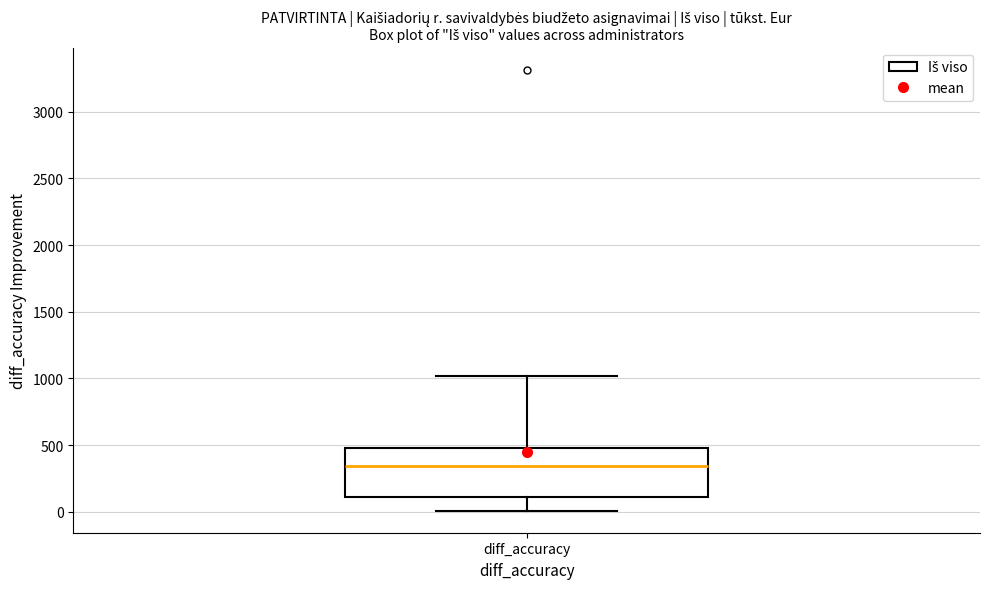

Read this box plot against the y-axis: the position of the median line, the range covered by the box, and the ends of both whiskers. The values are not printed on the chart, so give them approximately, as read against the axis.

median 350, box 100 to 500, whiskers 0 to 1000